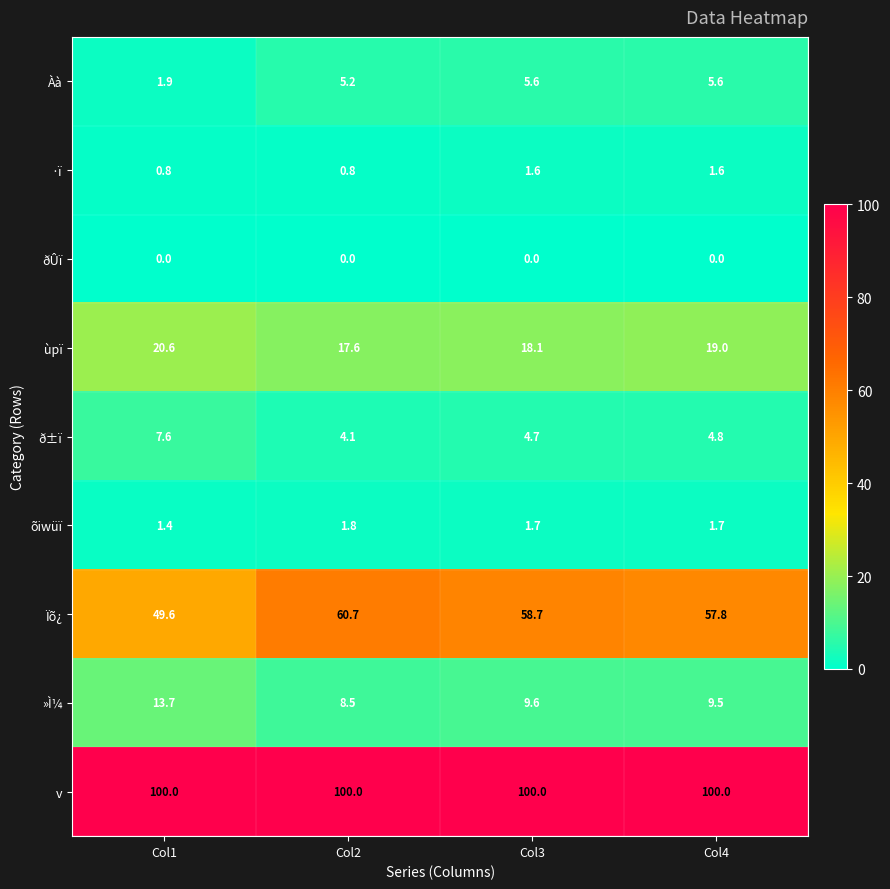

What is the lowest value of the Ïõ¿ series?

49.6